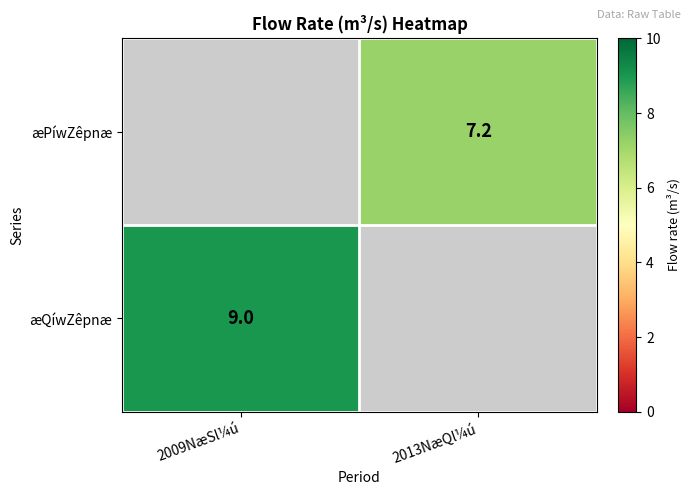

Which has a higher value, 2013NæQl¼ú or 2009NæSl¼ú?

2009NæSl¼ú